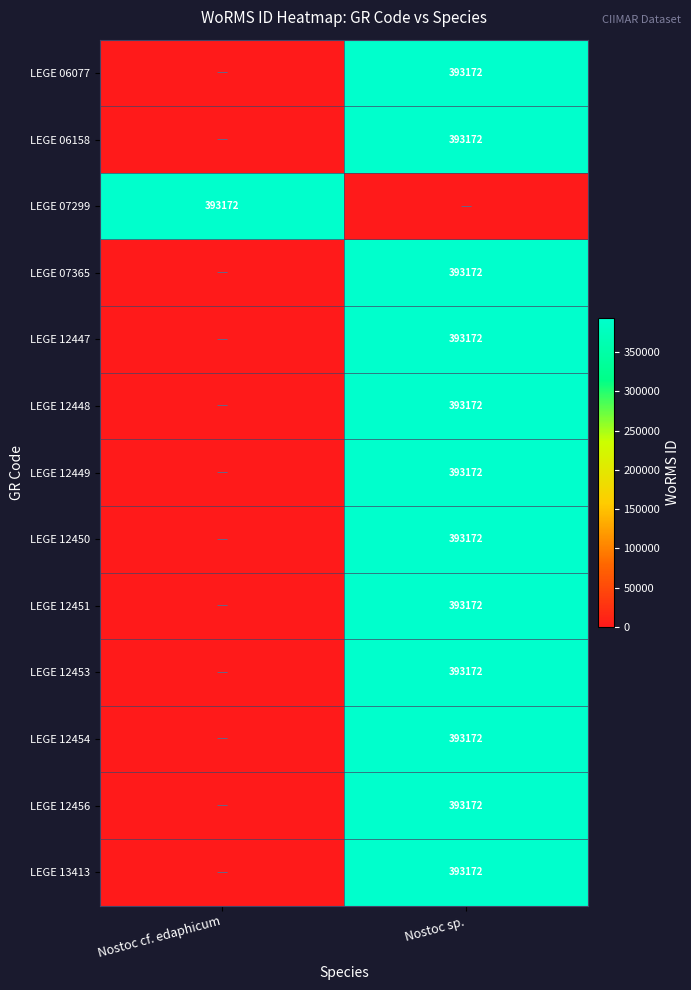

The value of LEGE 06077 at Nostoc sp. is 393172. True or false?

True